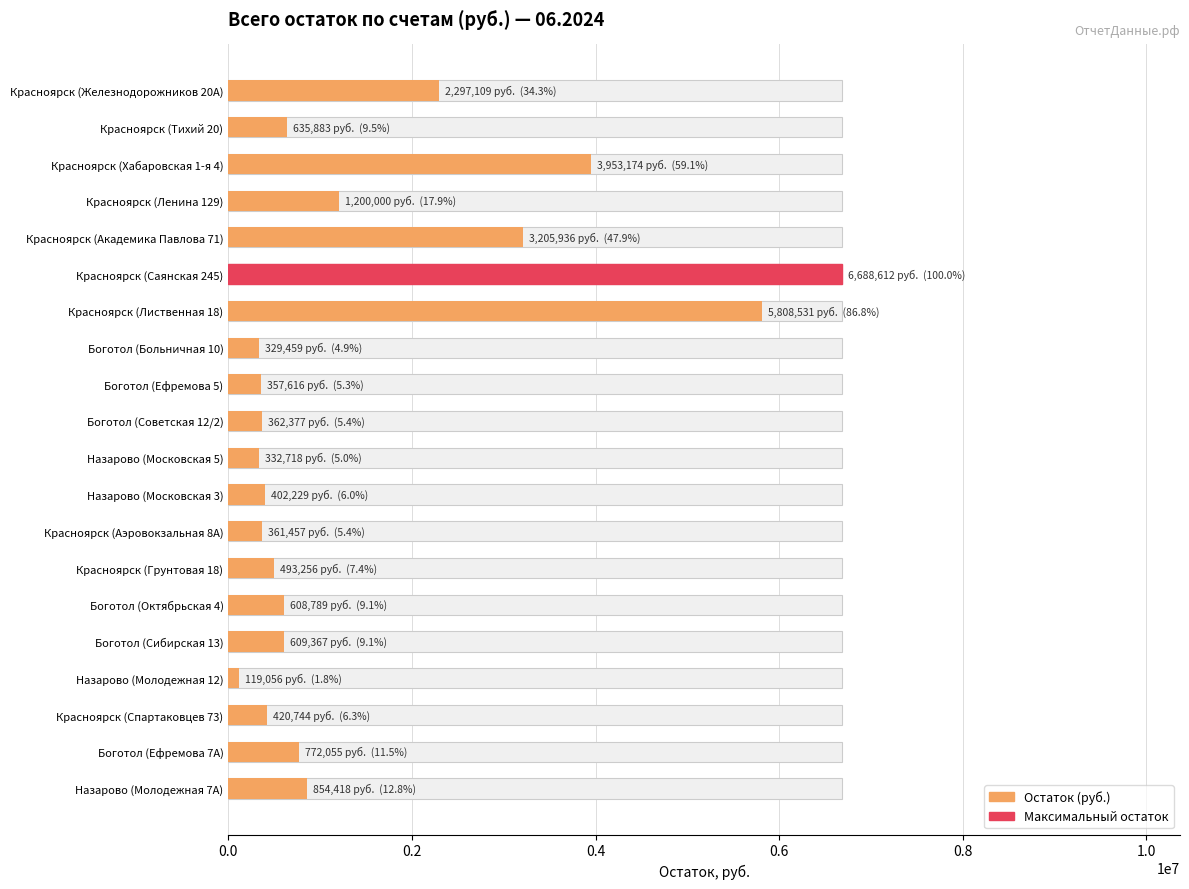

Does the chart contain any negative values?

No